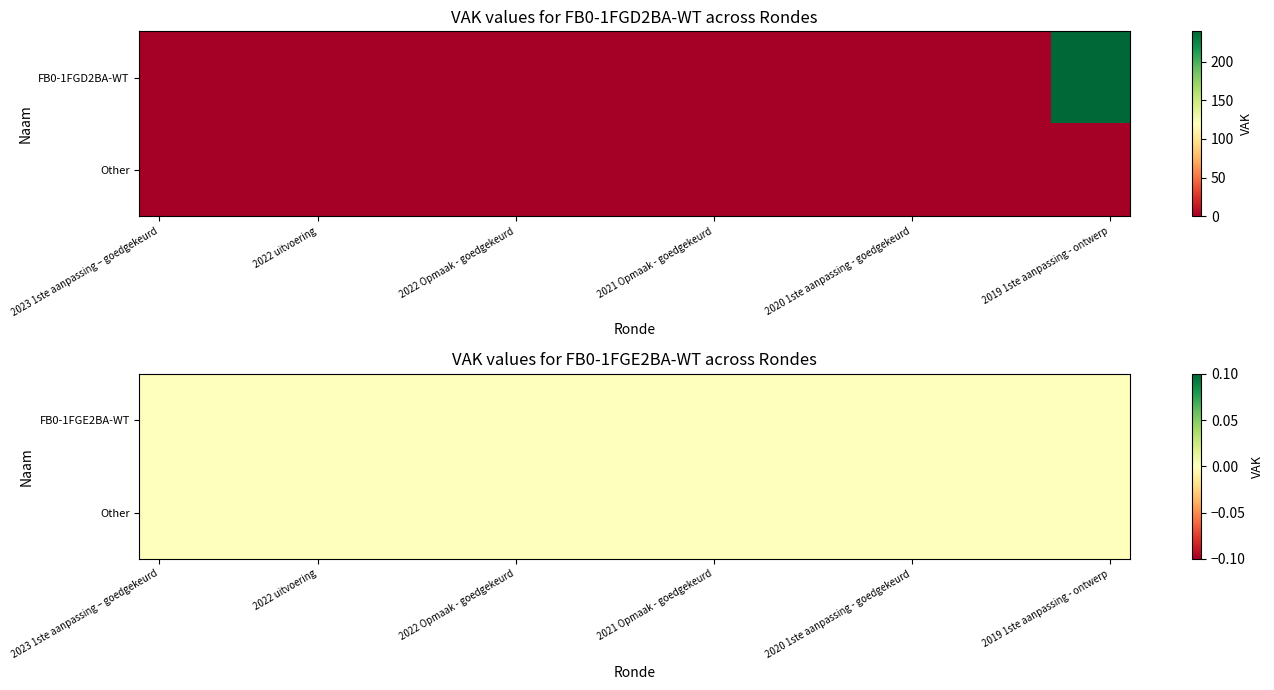

The chart shows a value of 239 at 2019 1ste aanpassing - ontwerp. True or false?

True